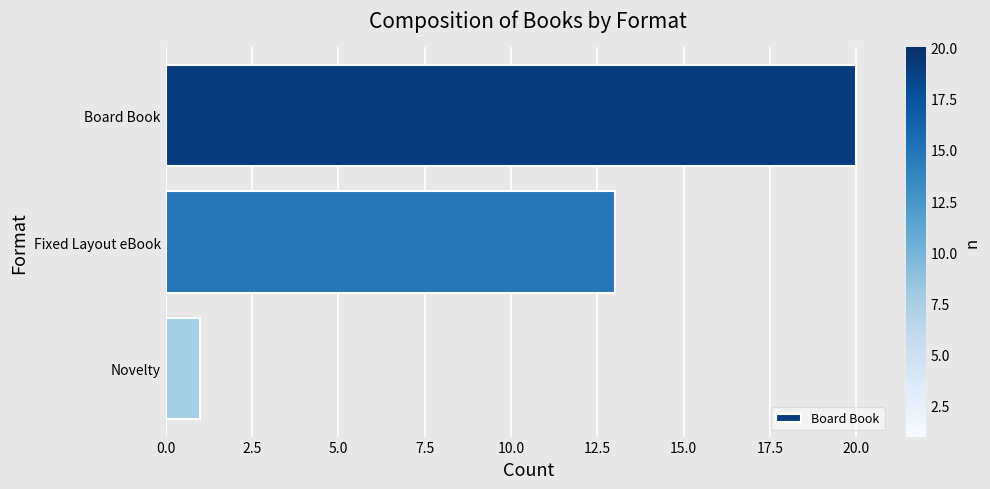

What is the sum of all values?

34